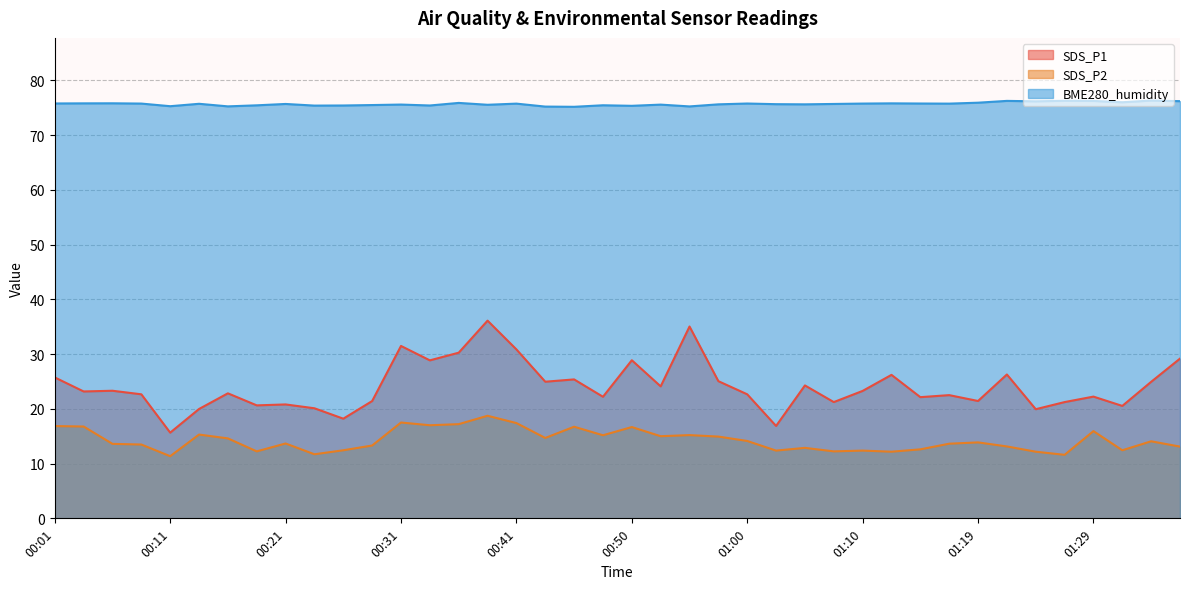

True or false: SDS_P1 has more than 2 interior local peaks.

True